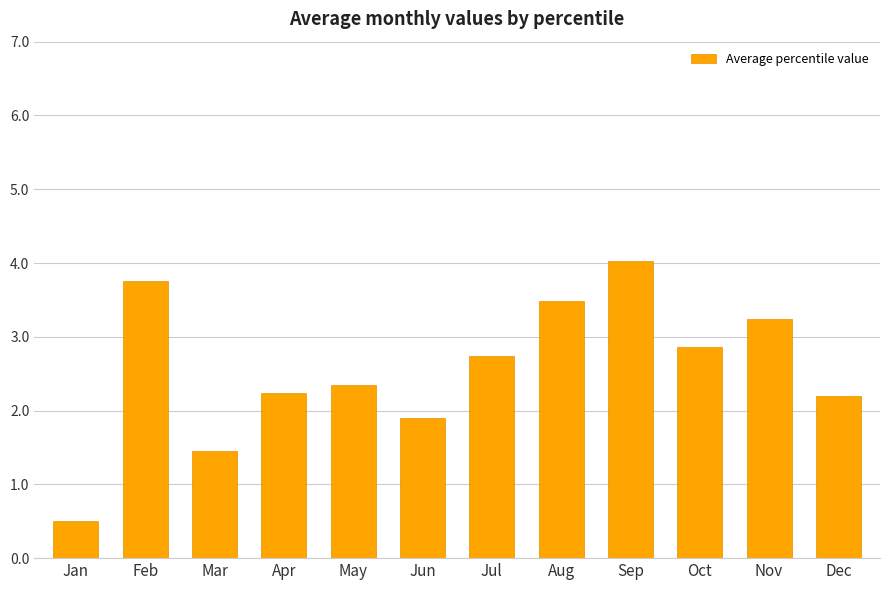

How many distinct data groups are displayed?

1